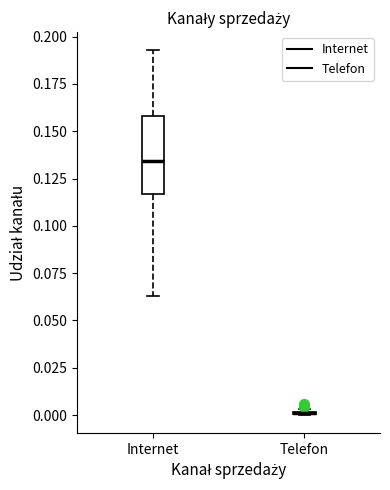

Comparing the boxes themselves (not the whiskers), which one is the tallest?

Internet